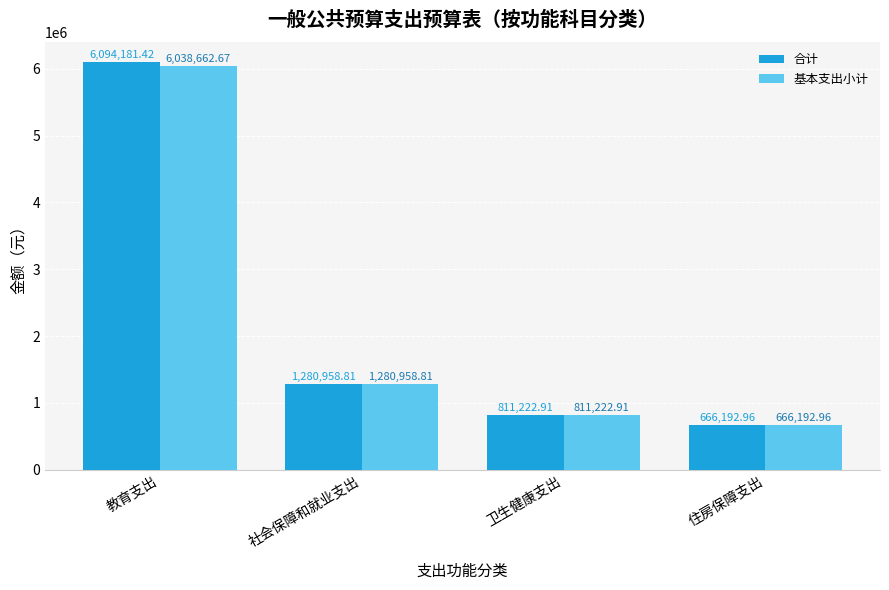

Reading left to right, list all the values displayed in this chart.

合计: 6094181.4	1280958.8	811222.9	666193.0
基本支出小计: 6038662.7	1280958.8	811222.9	666193.0